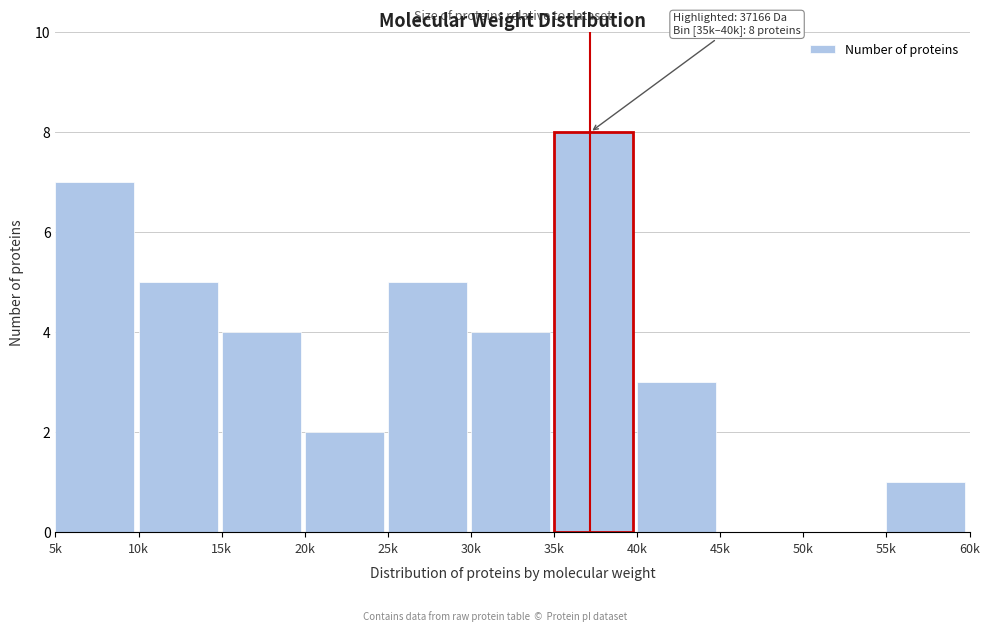

Reading left to right, list all the values displayed in this chart.

5k=7	10k=5	15k=4	20k=2	25k=5	30k=4	35k=8	40k=3	45k=0	50k=0	55k=1